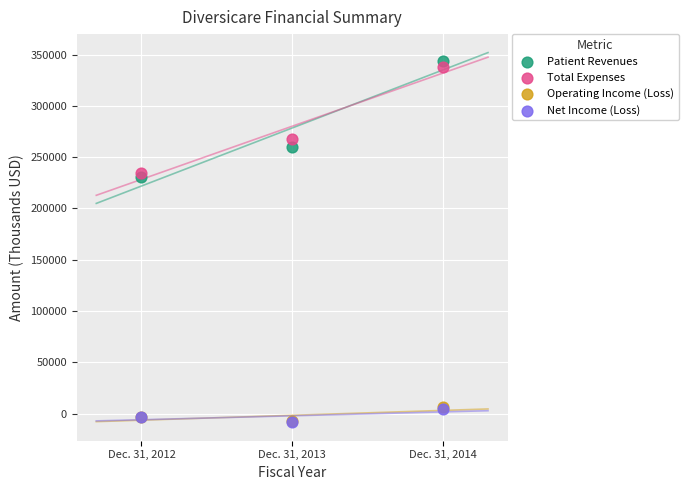

What are all the series names shown in the legend?

Patient Revenues, Total Expenses, Operating Income (Loss), Net Income (Loss)